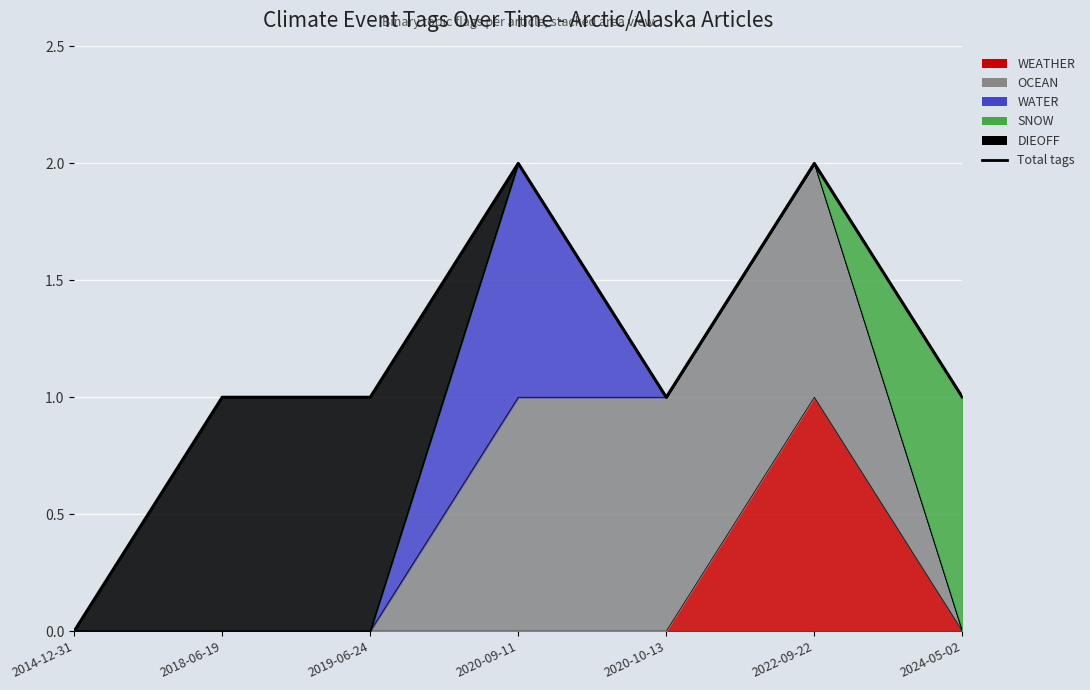

What is the change in value from 2014-12-31 to 2019-06-24?

+1